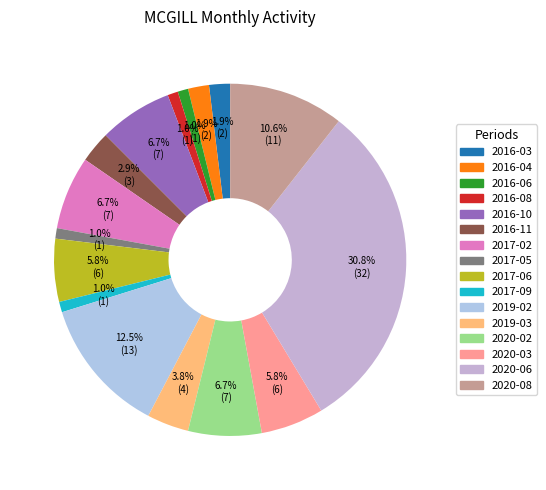

To the nearest percent, what is the difference between the 2017-09 and 2016-03 slice percentages?

1%